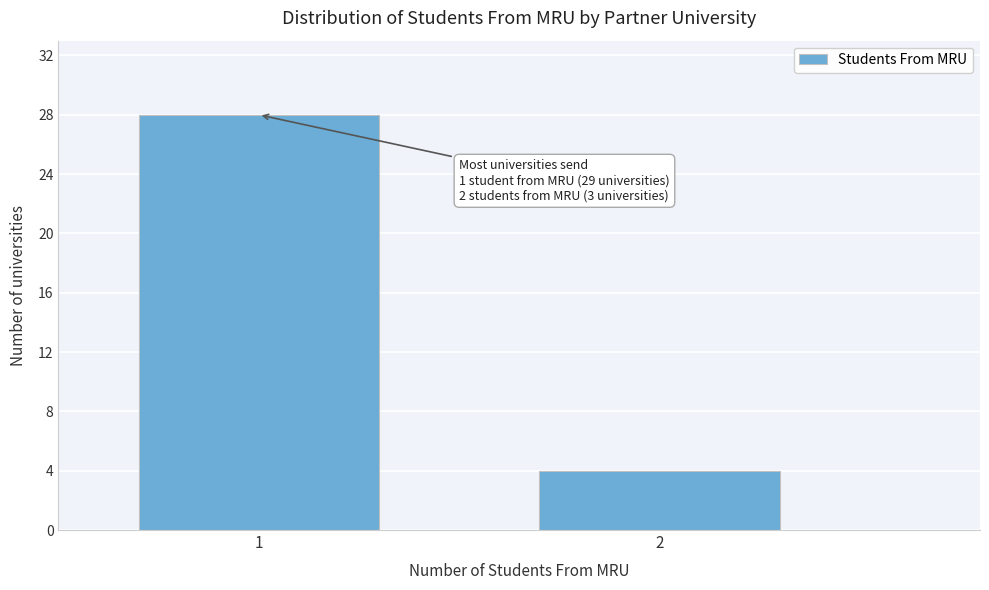

Reading right to left, list all the values displayed in this chart.

4	28